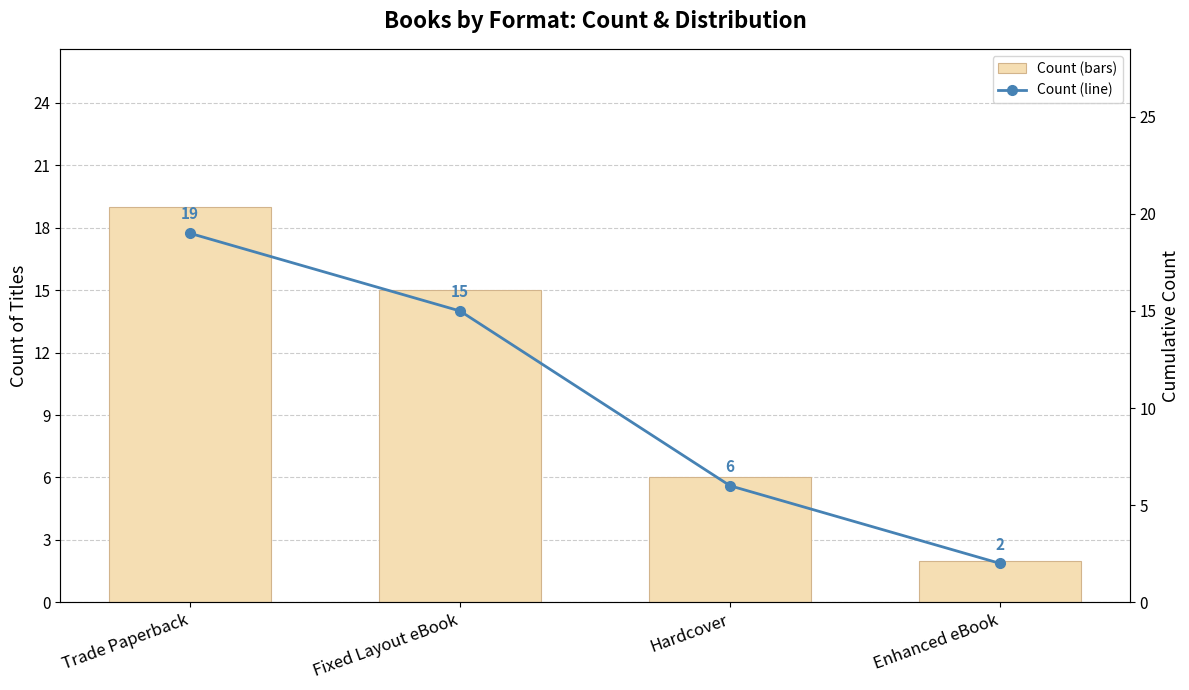

How many data points in Count are less than 15?

2